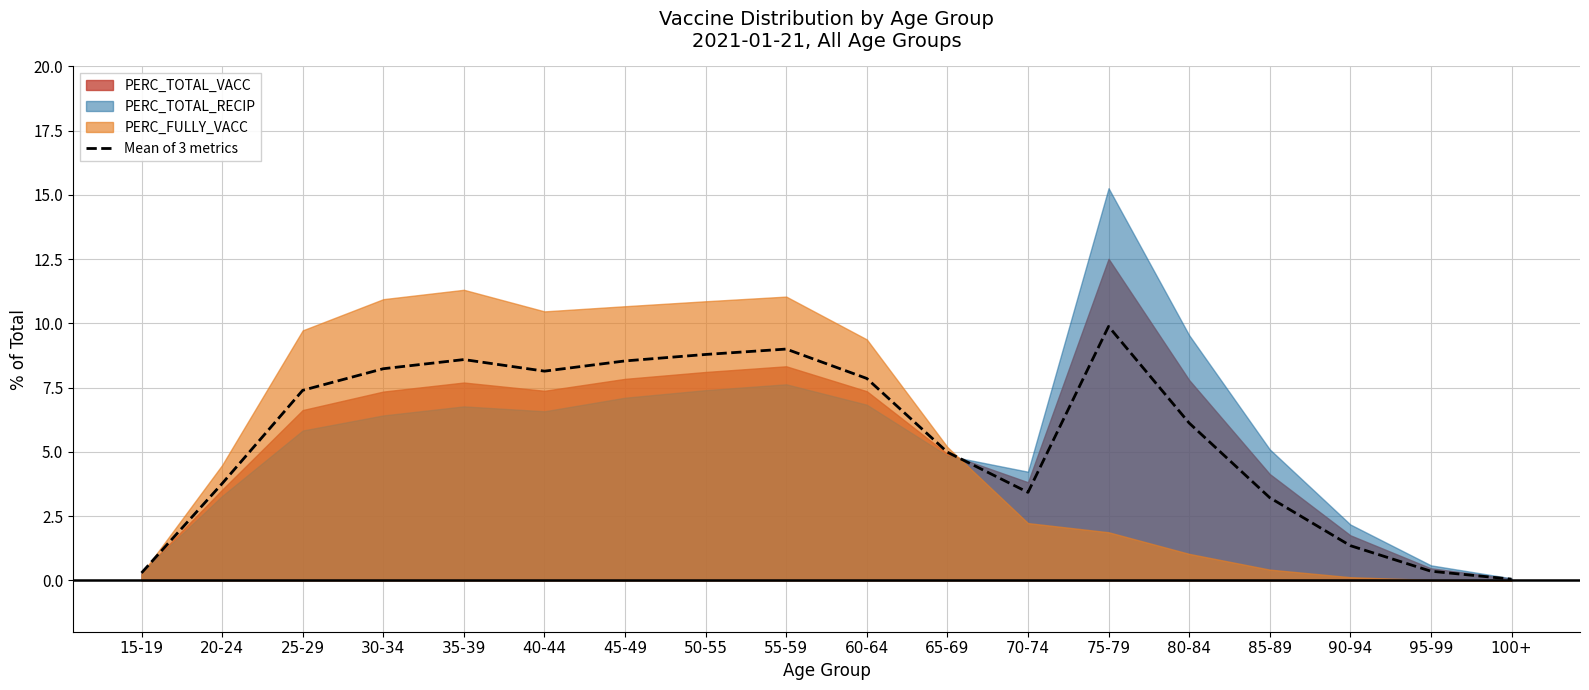

How many lines are shown in the chart?

1